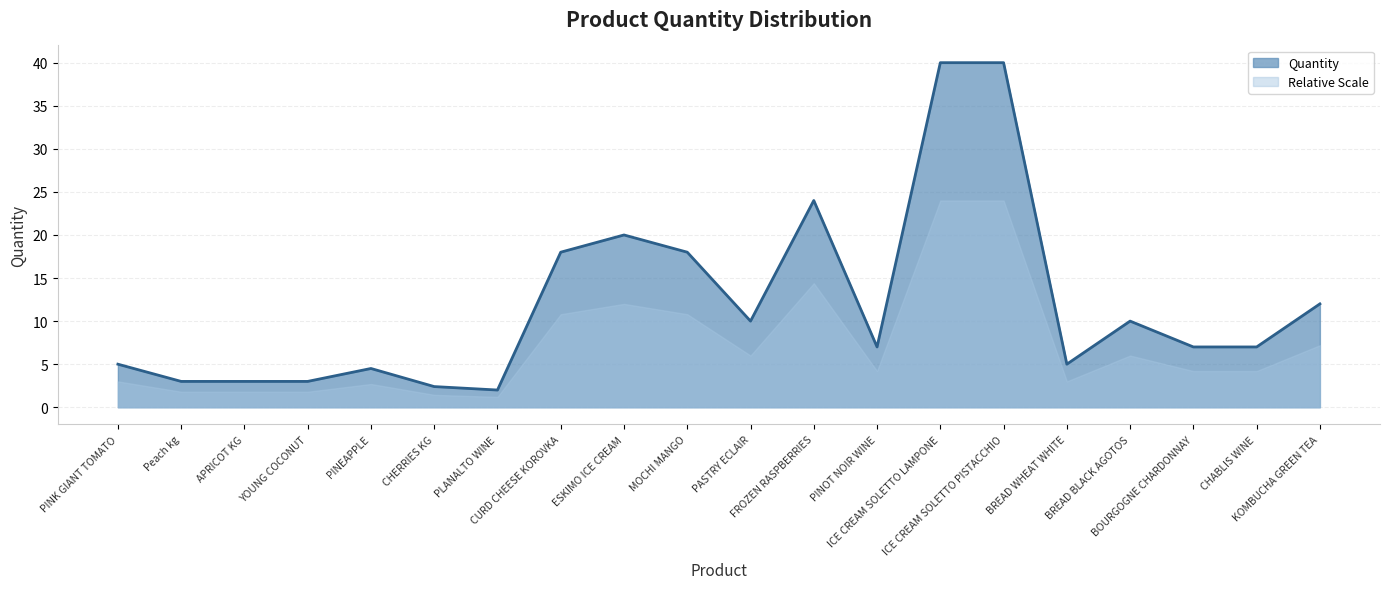

Reading left to right, what are all the values shown in this chart?

5.0	3.0	3.0	3.0	4.5	2.4	2.0	18.0	20.0	18.0	10.0	24.0	7.0	40.0	40.0	5.0	10.0	7.0	7.0	12.0